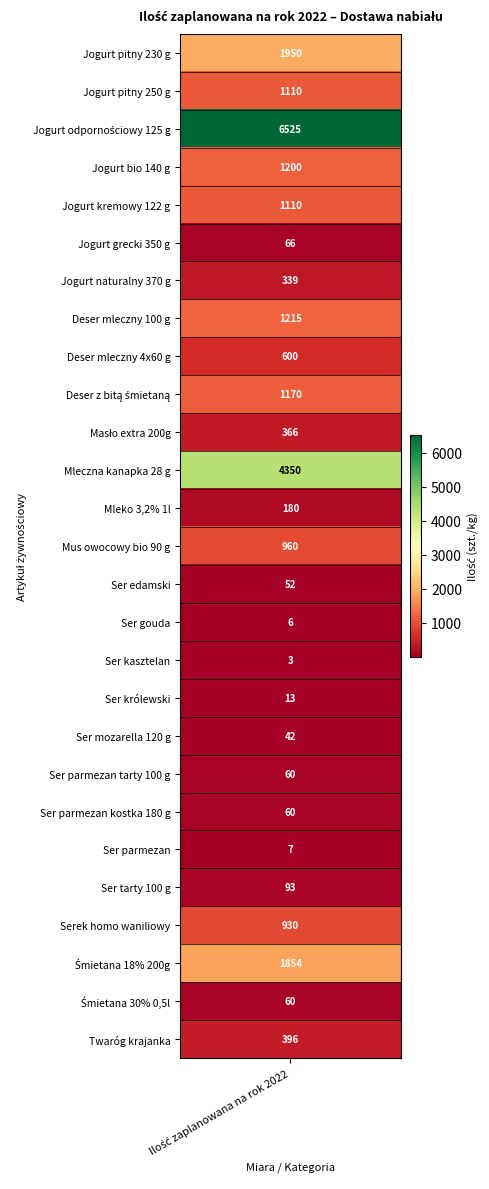

Rank the series at 0 from highest to lowest value.

Jogurt odpornościowy 125 g, Mleczna kanapka 28 g, Jogurt pitny 230 g, Śmietana 18% 200g, Deser mleczny 100 g, Jogurt bio 140 g, Deser z bitą śmietaną, Jogurt pitny 250 g, Jogurt kremowy 122 g, Mus owocowy bio 90 g, Serek homo waniliowy, Deser mleczny 4x60 g, Twaróg krajanka, Masło extra 200g, Jogurt naturalny 370 g, Mleko 3,2% 1l, Ser tarty 100 g, Jogurt grecki 350 g, Ser parmezan tarty 100 g, Ser parmezan kostka 180 g, Śmietana 30% 0,5l, Ser edamski, Ser mozarella 120 g, Ser królewski, Ser parmezan, Ser gouda, Ser kasztelan